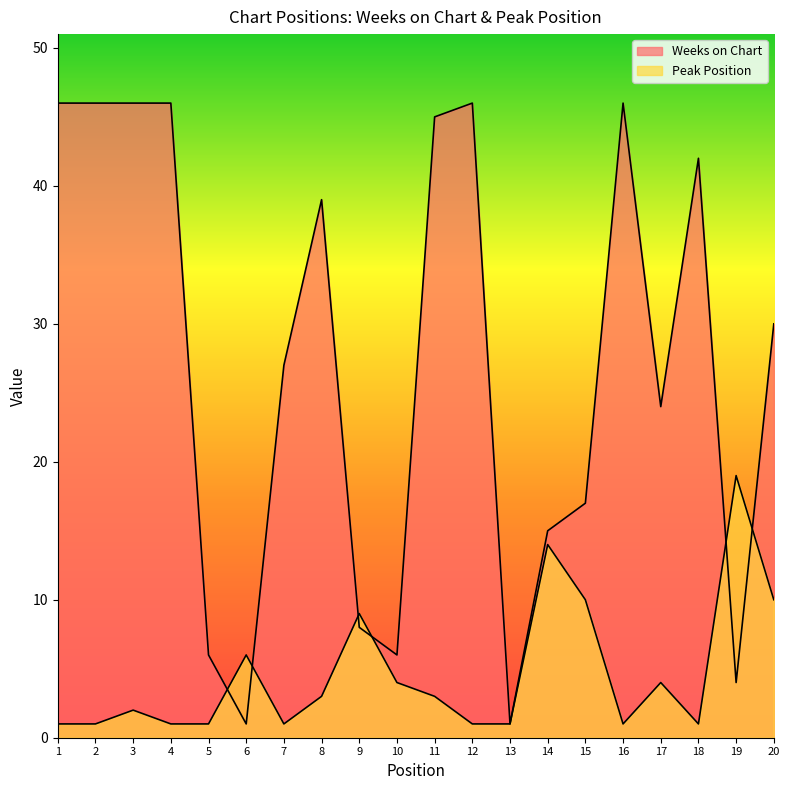

List the series in order of their peak value, highest first.

Weeks on Chart, Peak Position